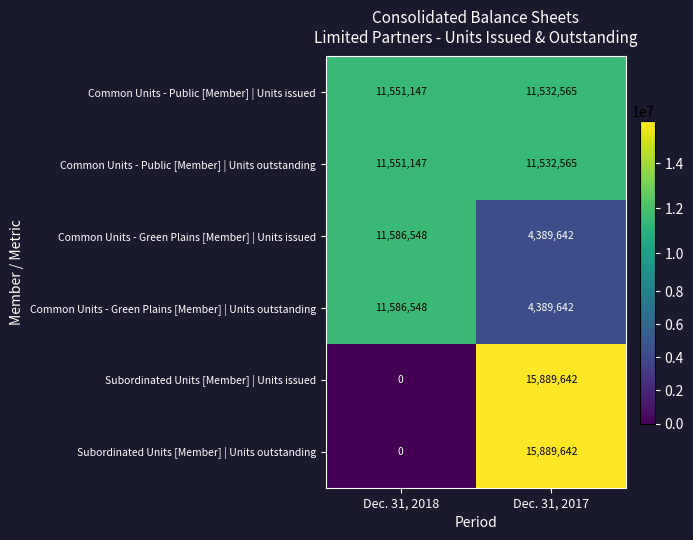

At which label does Subordinated Units [Member] | Units issued reach its peak?

Dec. 31, 2017